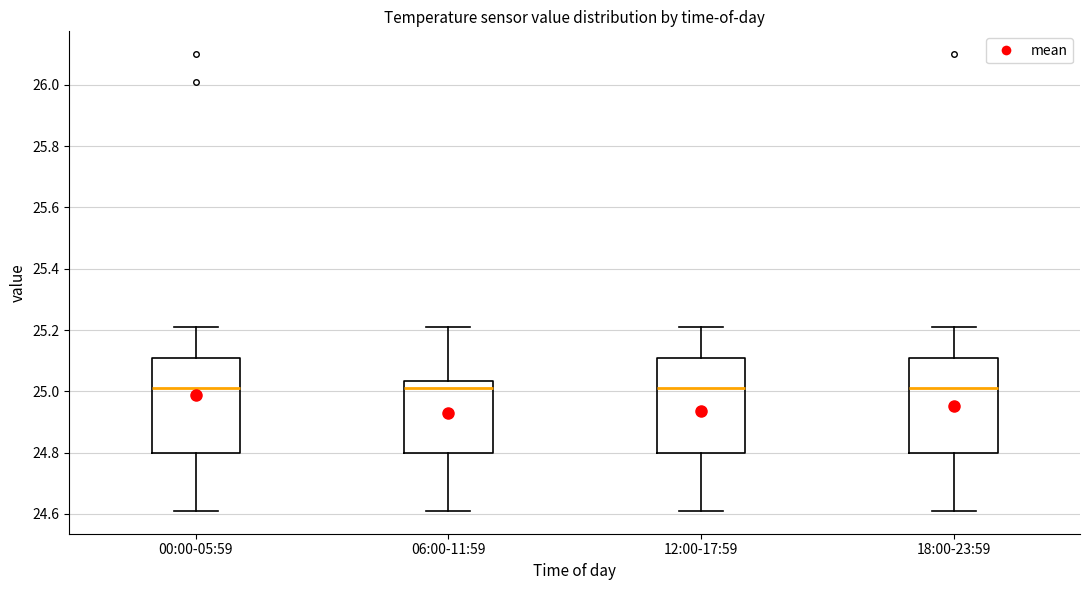

Reading left to right, read every box against the y-axis: the position of its median line, the range the box covers, and the ends of its whiskers. The values are not printed on the chart, so give them approximately, as read against the axis.

00:00-05:59: median 25.02, box 24.80 to 25.12, whiskers 24.62 to 25.22
06:00-11:59: median 25.02, box 24.80 to 25.04, whiskers 24.62 to 25.22
12:00-17:59: median 25.02, box 24.80 to 25.12, whiskers 24.62 to 25.22
18:00-23:59: median 25.02, box 24.80 to 25.12, whiskers 24.62 to 25.22